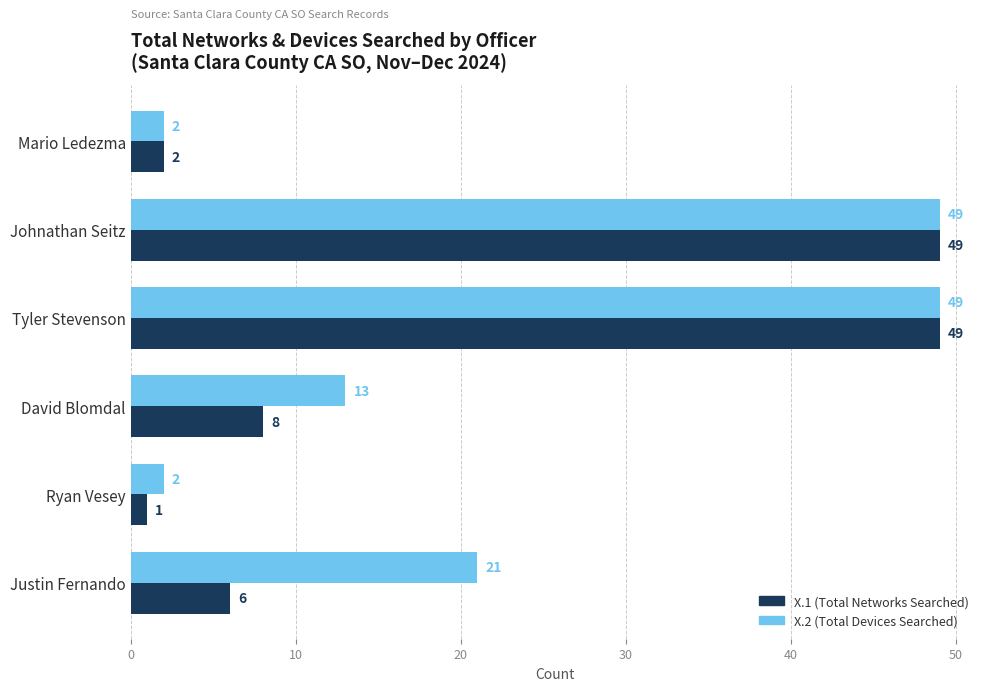

Which category has the lowest value across all series?

Ryan Vesey